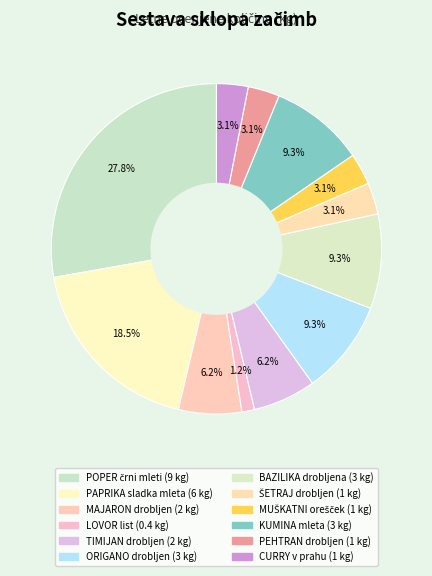

How many segments does this pie chart have?

12